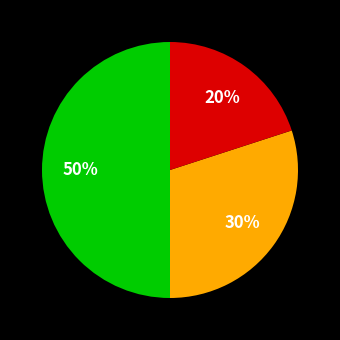

To the nearest percent, what is the average slice percentage?

33%